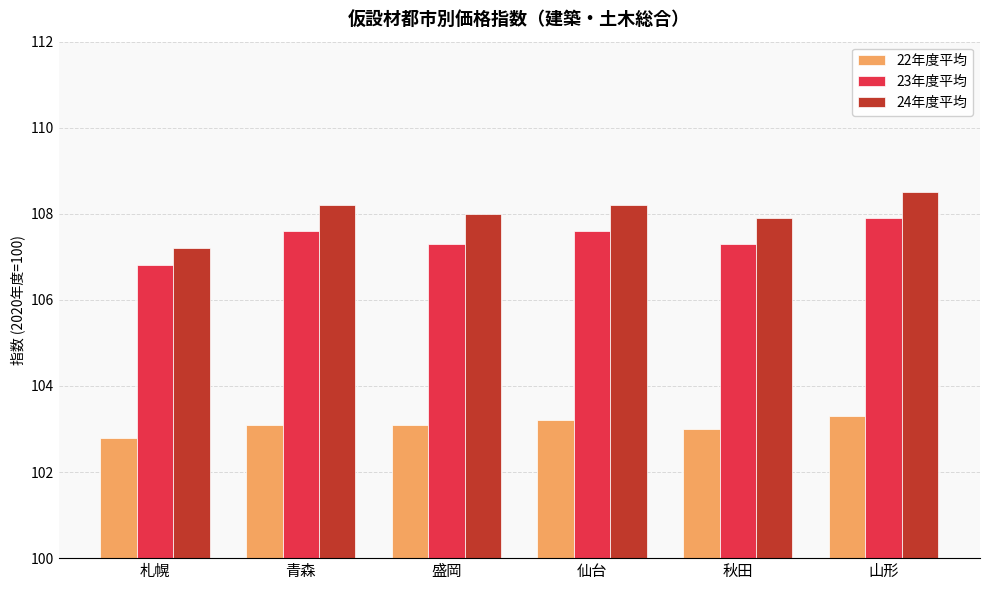

What is the smallest value displayed?

102.8